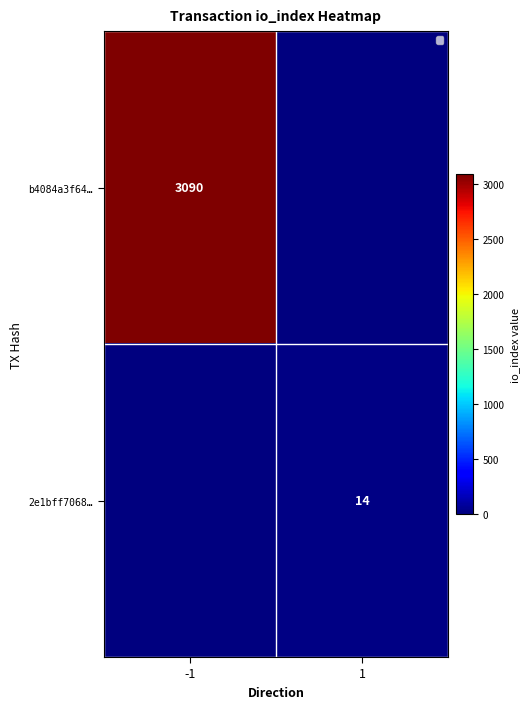

What is the difference between the highest and lowest values at 1?

14